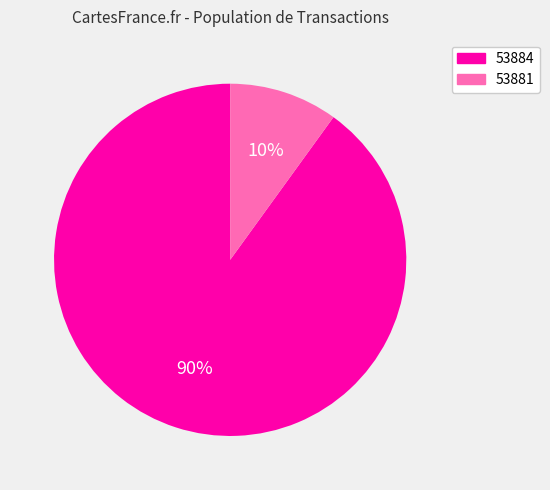

Between 53881 and 53884, which is larger?

53884